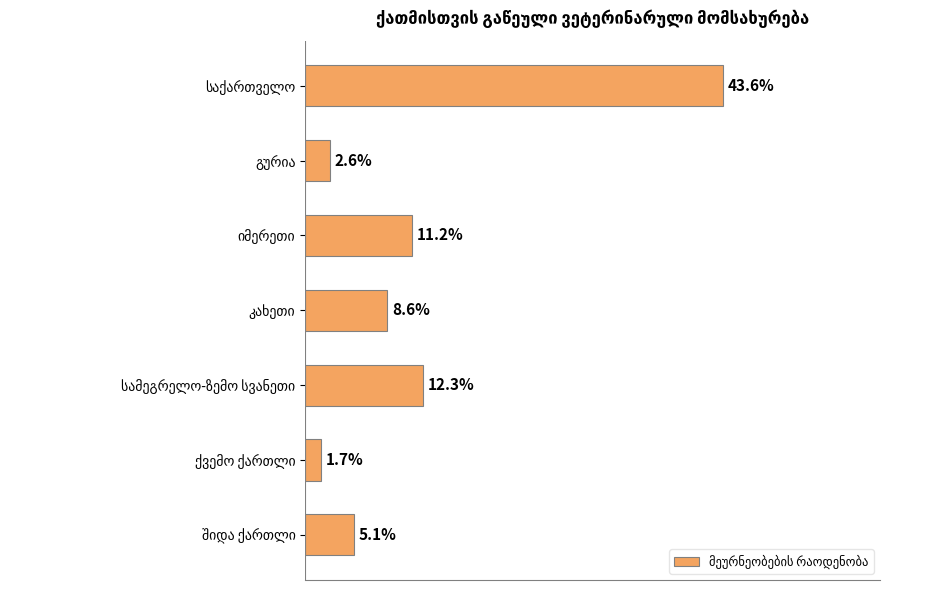

What is the minimum value shown in the chart?

1.7